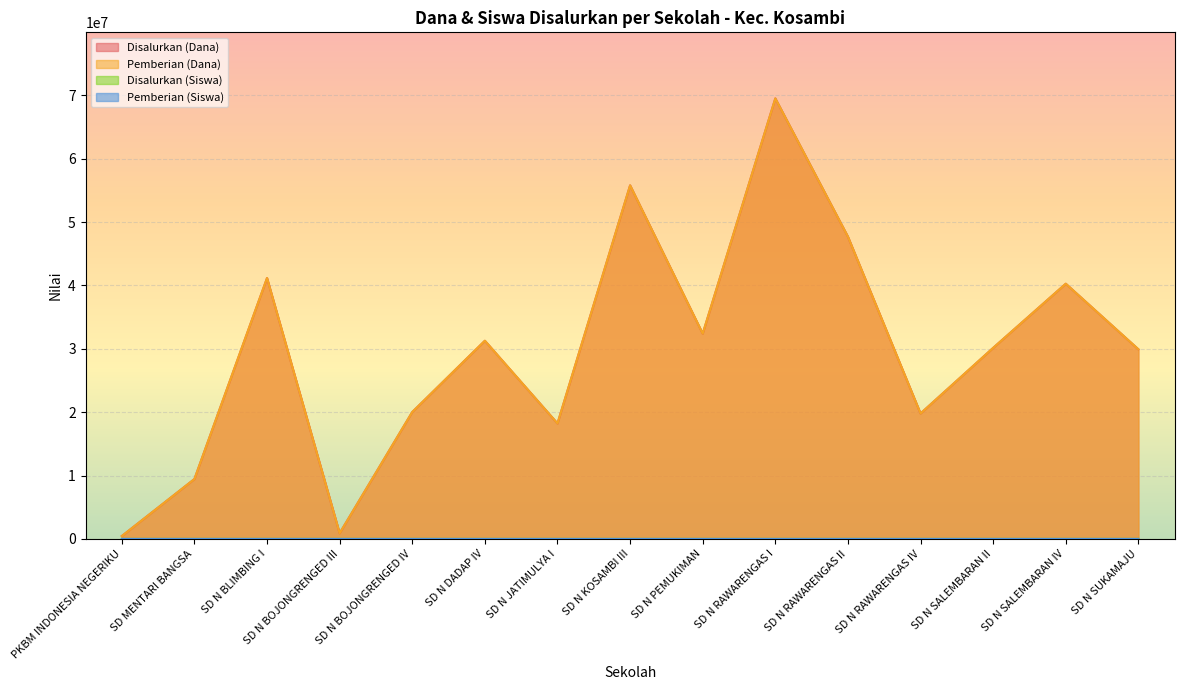

How many lines are shown in the chart?

4